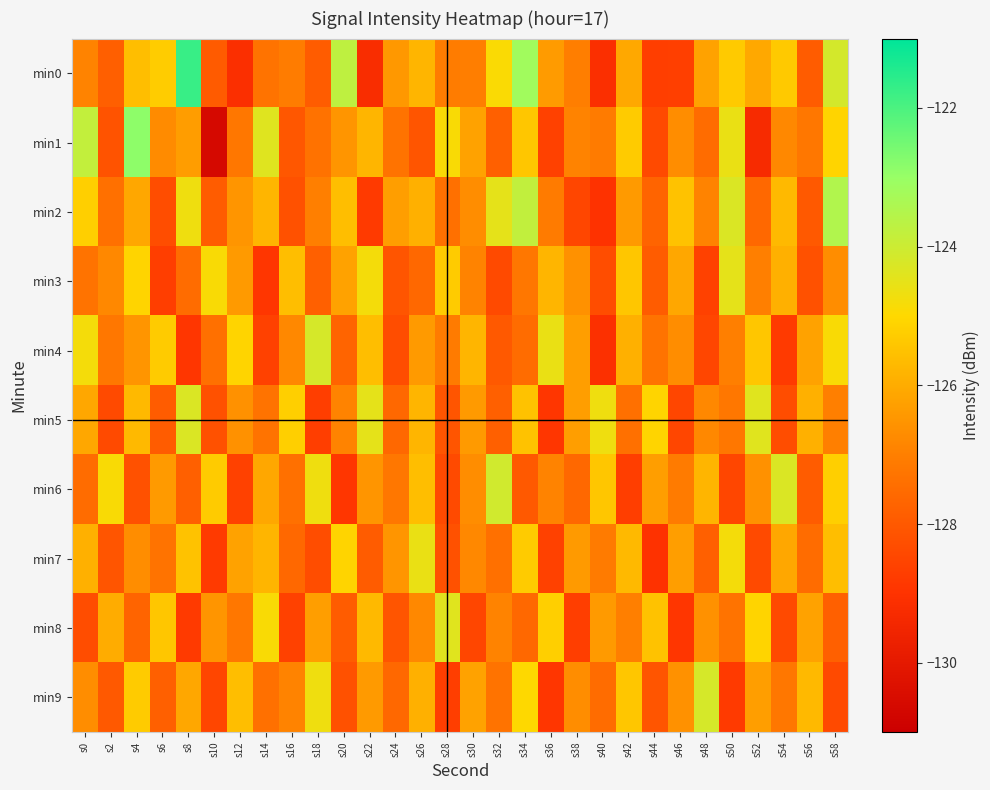

What is the difference between the highest and lowest values at s30?

2.7